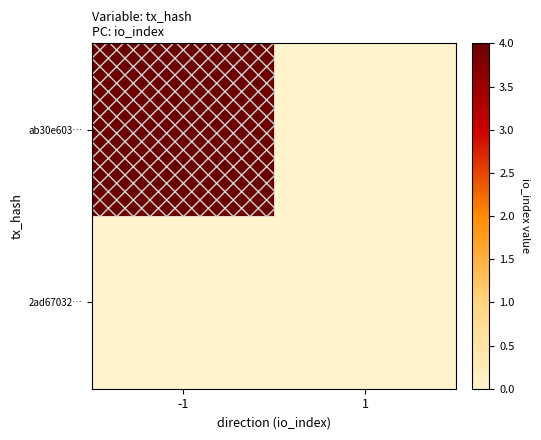

Between -1 and 1, which series saw the biggest shift?

ab30e603…